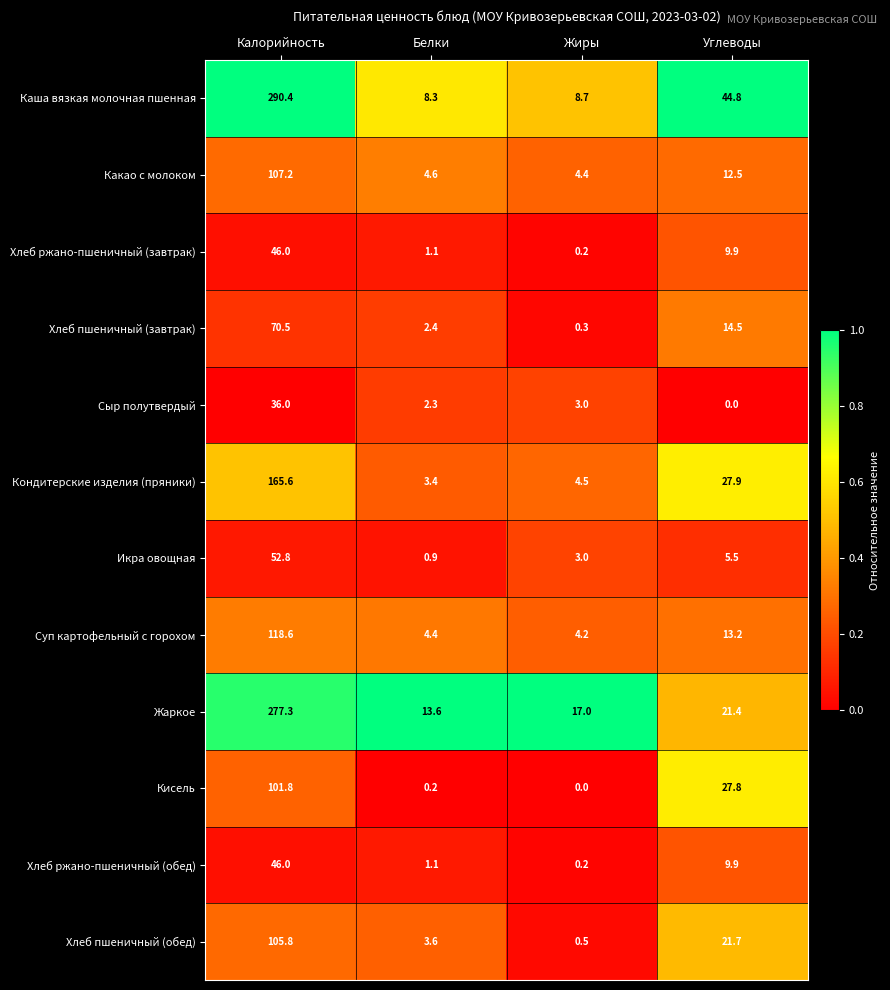

What is the lowest value of the Суп картофельный с горохом series?

4.2